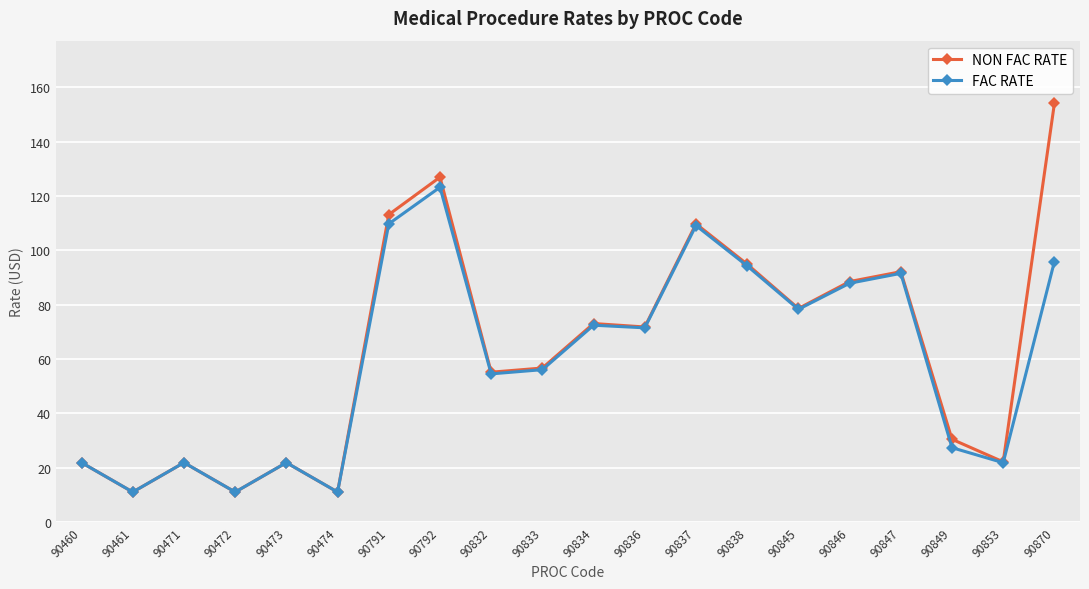

Which series changed the most between 90791 and 90847?

NON FAC RATE